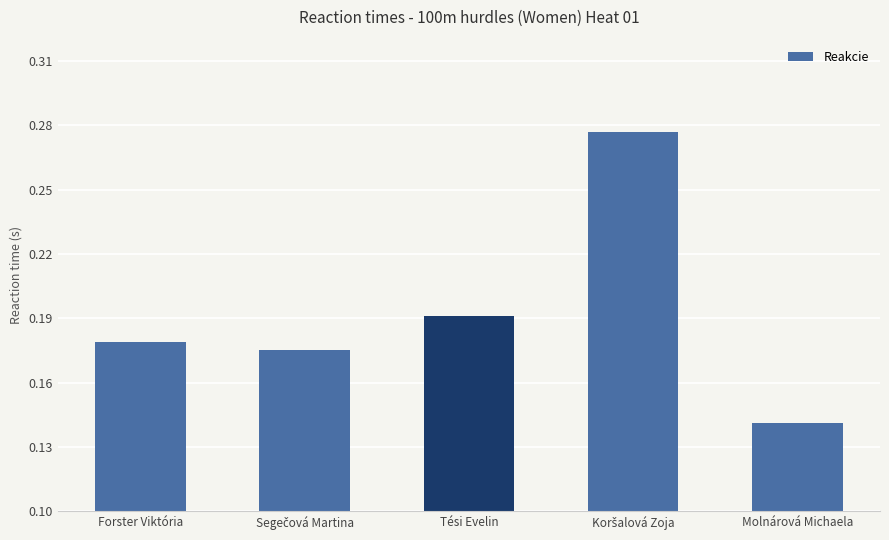

The value at Forster Viktória is 0.1. True or false?

False